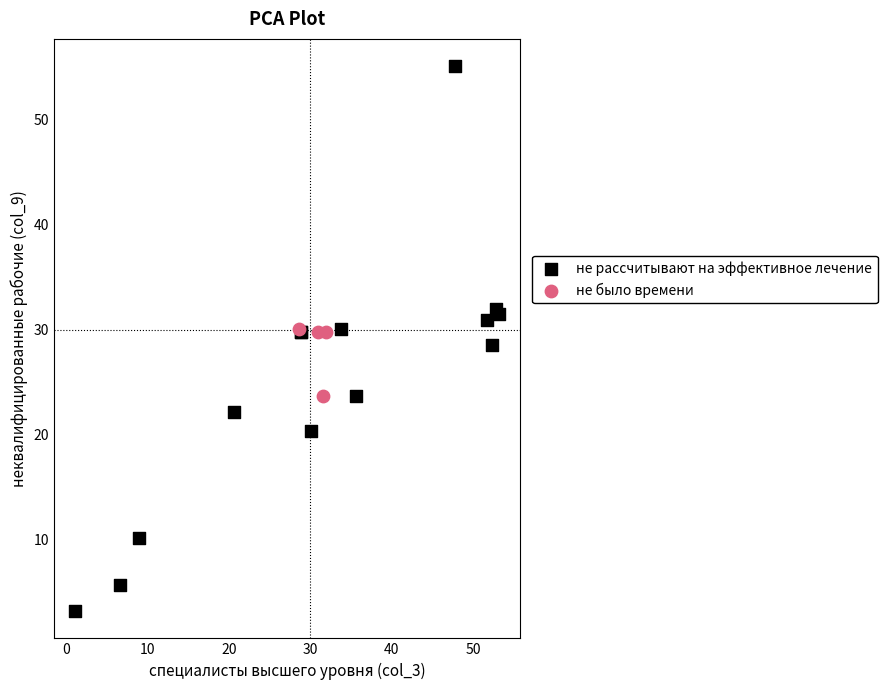

Which series contains the lowest Y value?

не рассчитывают на эффективное лечение